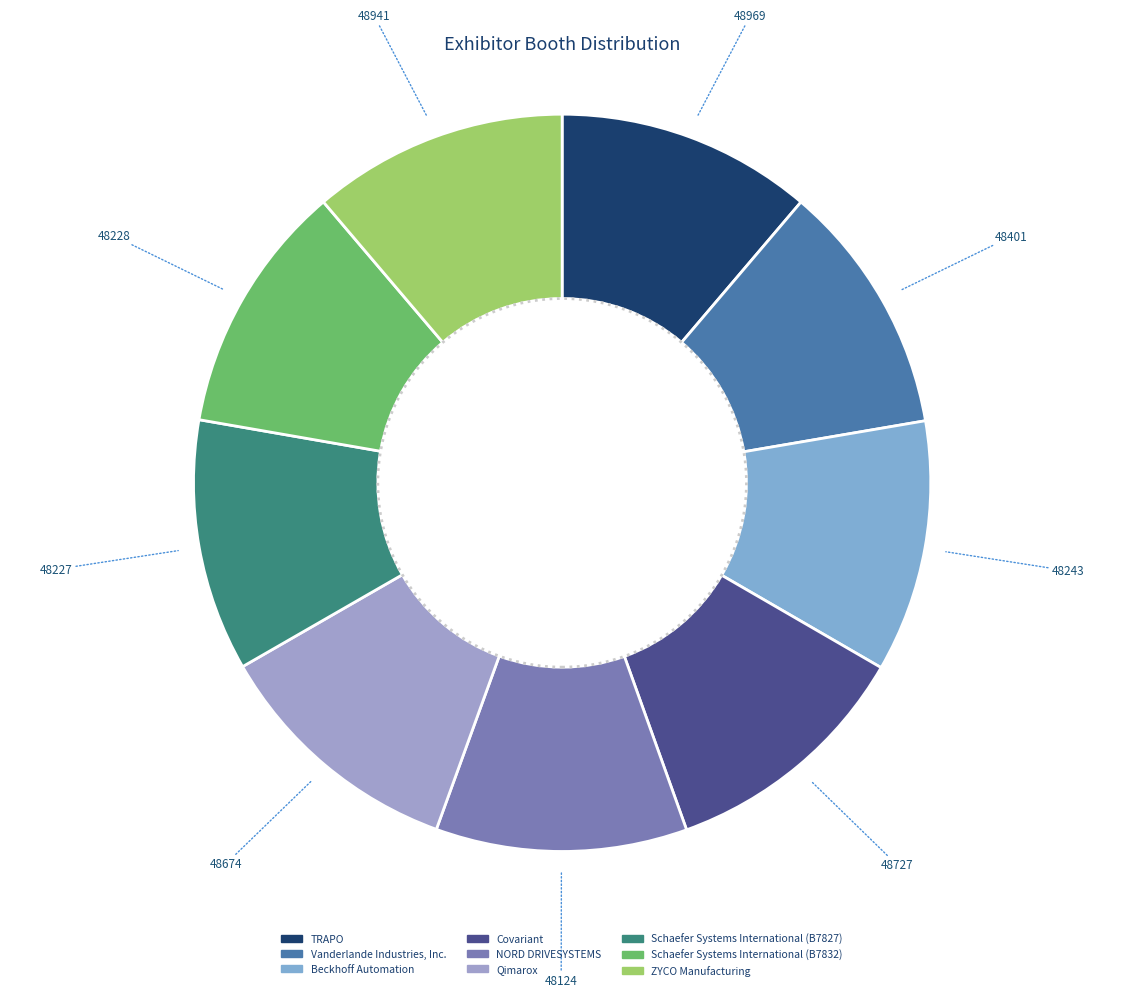

What is the ratio of the value at Qimarox to the value at Beckhoff Automation?

1.0